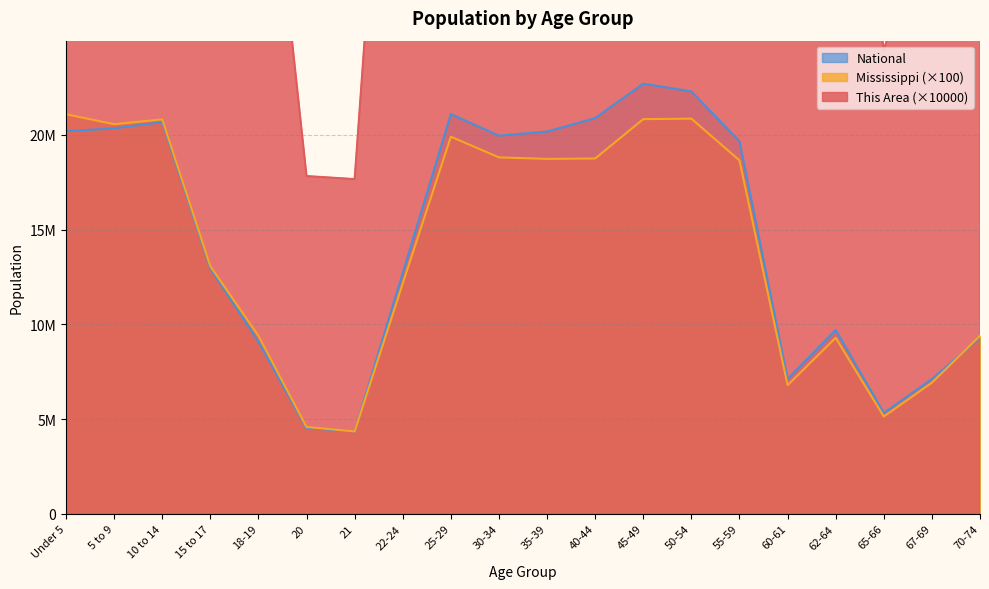

Rank the series at 25-29 from highest to lowest value.

This Area, National, Mississippi